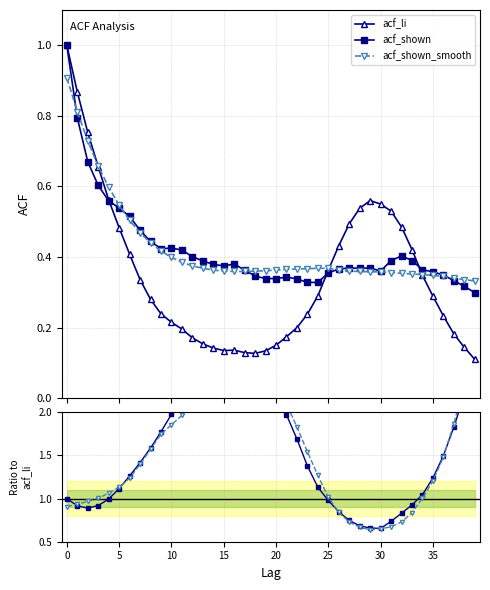

Reading right to left, extract all data points from this chart.

acf_li: 0.1	0.1	0.2	0.2	0.3	0.3	0.4	0.5	0.5	0.6	0.6	0.5	0.5	0.4	0.4	0.3	0.2	0.2	0.2	0.1	0.1	0.1	0.1	0.1	0.1	0.1	0.2	0.2	0.2	0.2	0.2	0.3	0.3	0.4	0.5	0.6	0.7	0.8	0.9	1.0
acf_shown: 0.3	0.3	0.3	0.3	0.4	0.4	0.4	0.4	0.4	0.4	0.4	0.4	0.4	0.4	0.4	0.3	0.3	0.3	0.3	0.3	0.3	0.3	0.4	0.4	0.4	0.4	0.4	0.4	0.4	0.4	0.4	0.4	0.5	0.5	0.5	0.6	0.6	0.7	0.8	1.0
acf_shown_smooth: 0.3	0.3	0.3	0.3	0.3	0.3	0.4	0.4	0.4	0.4	0.4	0.4	0.4	0.4	0.4	0.4	0.4	0.4	0.4	0.4	0.4	0.4	0.4	0.4	0.4	0.4	0.4	0.4	0.4	0.4	0.4	0.4	0.5	0.5	0.5	0.6	0.7	0.7	0.8	0.9
acf_shown / acf_li: 2.7	2.2	1.8	1.5	1.2	1.0	0.9	0.8	0.7	0.7	0.7	0.7	0.7	0.8	1.0	1.1	1.4	1.7	2.0	2.3	2.5	2.7	2.8	2.8	2.8	2.7	2.5	2.3	2.1	2.0	1.8	1.6	1.4	1.3	1.1	1.0	0.9	0.9	0.9	1.0
acf_shown_smooth / acf_li: 3.0	2.3	1.9	1.5	1.2	1.0	0.8	0.7	0.7	0.7	0.6	0.7	0.7	0.8	1.0	1.3	1.5	1.8	2.1	2.4	2.7	2.8	2.8	2.6	2.7	2.6	2.4	2.2	2.0	1.9	1.7	1.6	1.4	1.2	1.1	1.1	1.0	1.0	0.9	0.9